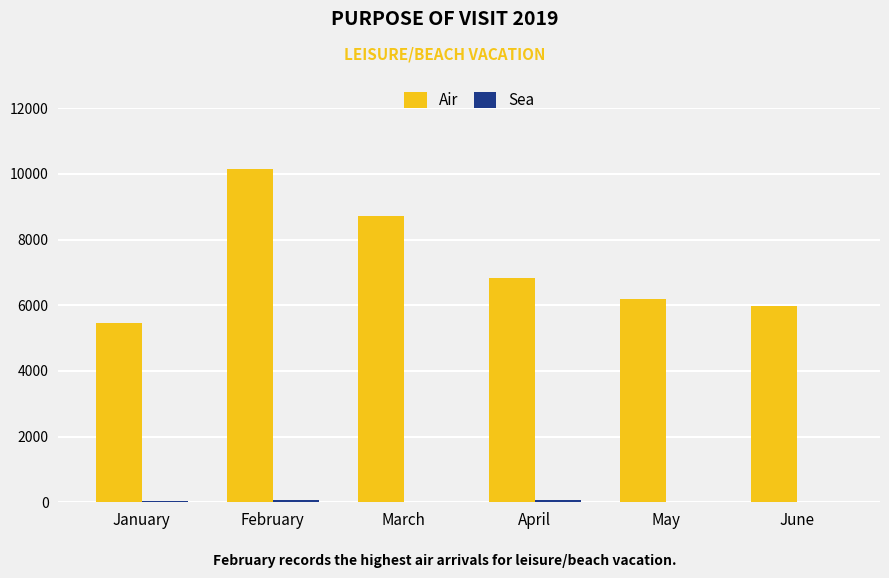

Which series has the largest total across all categories?

Air